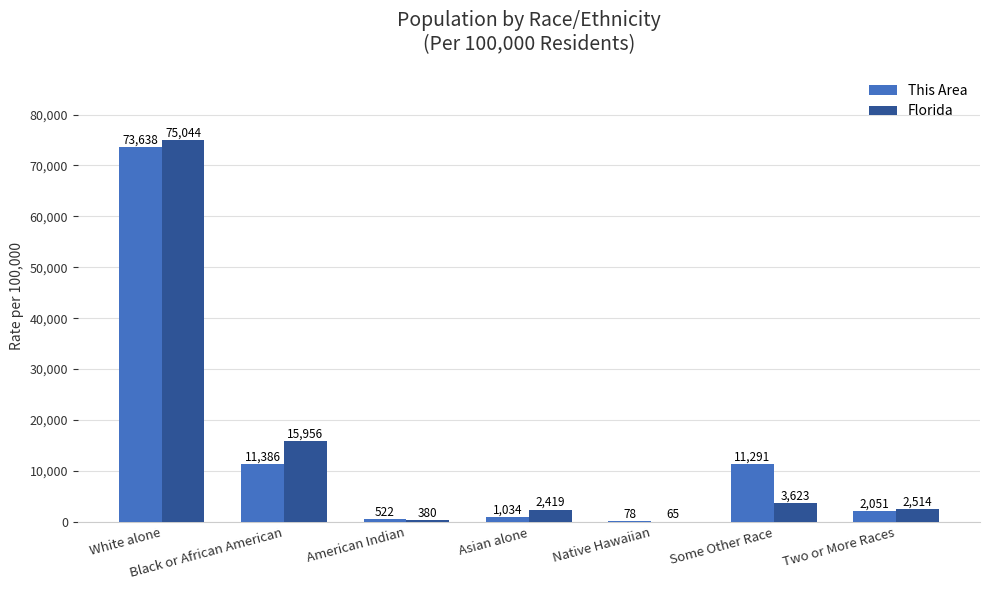

The This Area series shows 78 at Native Hawaiian. True or false?

True